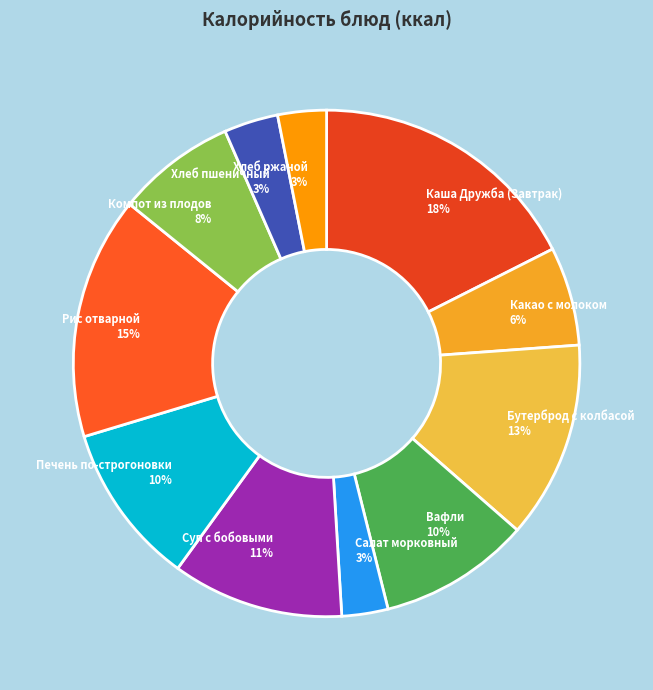

Is there any slice that represents more than half of the pie?

No